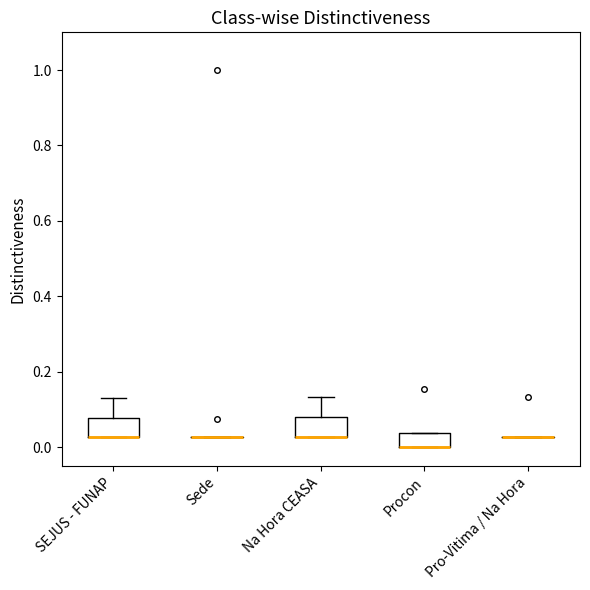

Reading left to right, read every box against the y-axis: the position of its median line, the range the box covers, and the ends of its whiskers. The values are not printed on the chart, so give them approximately, as read against the axis.

SEJUS - FUNAP: median 0.02 (drawn on the box's lower edge), box 0.02 to 0.08, whiskers 0.02 to 0.12
Sede: box collapsed to a line at 0.02, whiskers 0.02 to 0.02
Na Hora CEASA: median 0.02 (drawn on the box's lower edge), box 0.02 to 0.08, whiskers 0.02 to 0.14
Procon: median 0.00 (drawn on the box's lower edge), box 0.00 to 0.04, whiskers 0.00 to 0.04
Pro-Vitima / Na Hora: box collapsed to a line at 0.02, whiskers 0.02 to 0.02